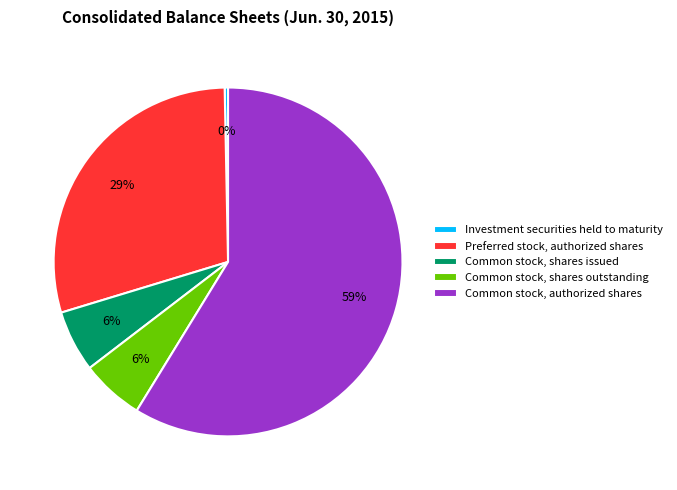

True or false: Common stock, shares outstanding accounts for 1% of the total.

False